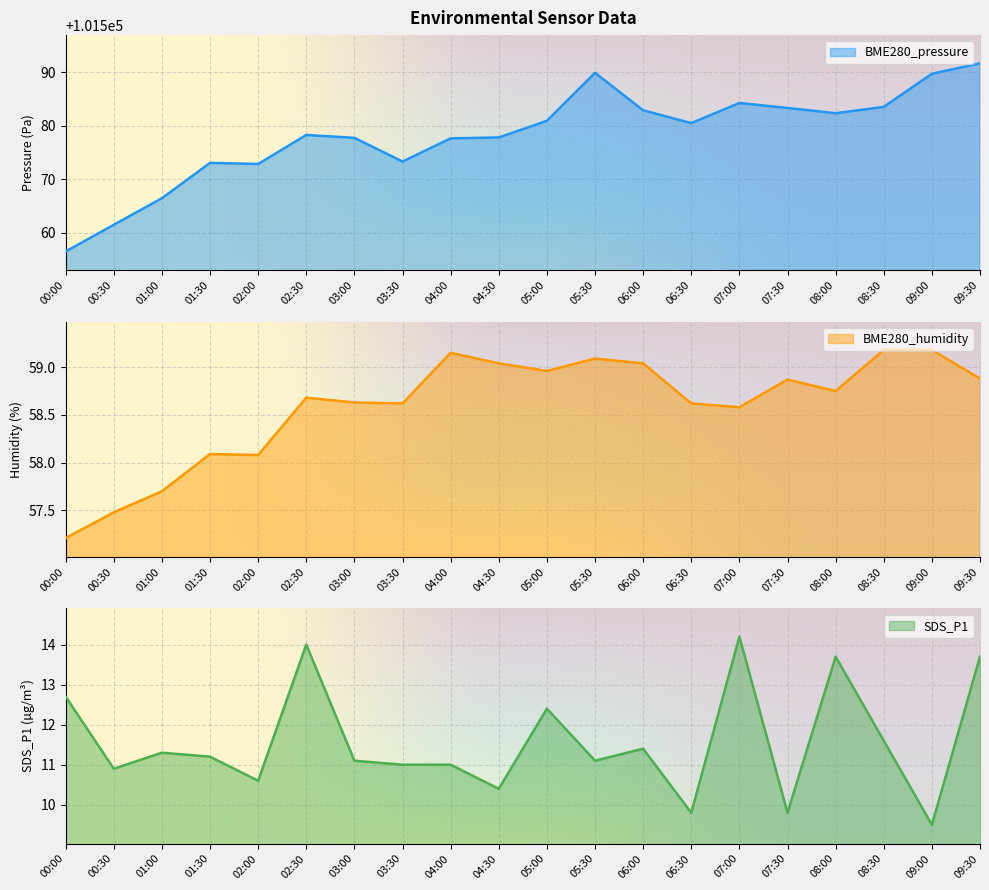

Which series changed the most between 02:00 and 03:30?

BME280_humidity